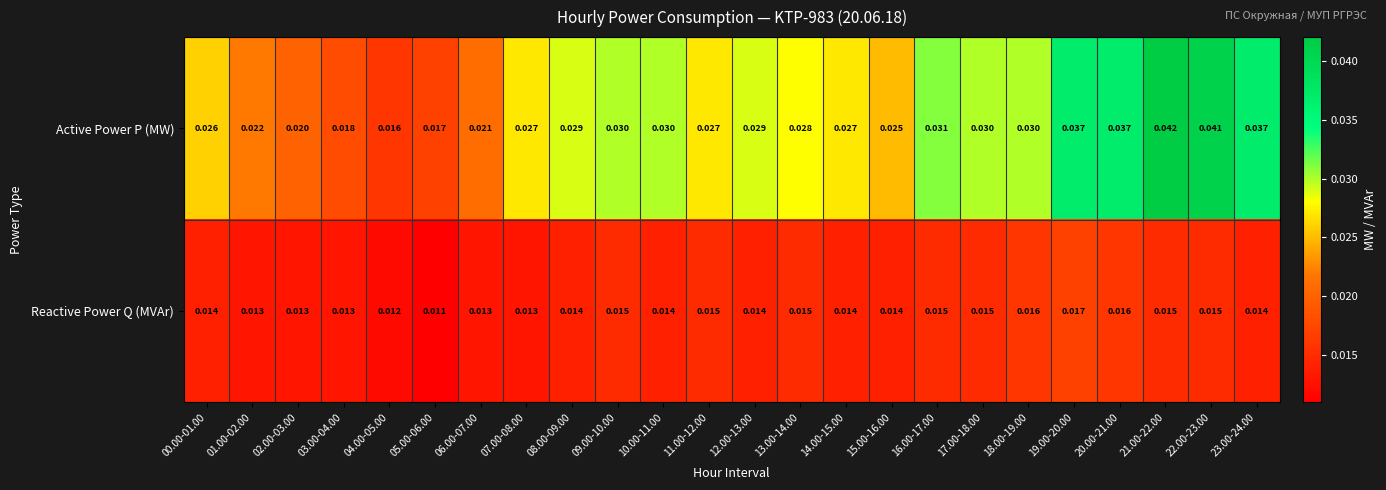

Rank the series at 06.00-07.00 from highest to lowest value.

Active Power P (MW), Reactive Power Q (MVAr)